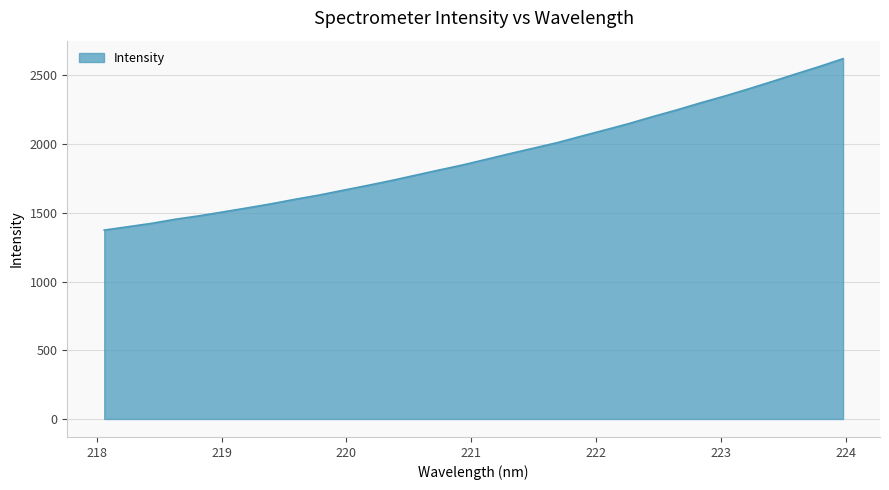

How many series are shown in this chart?

1